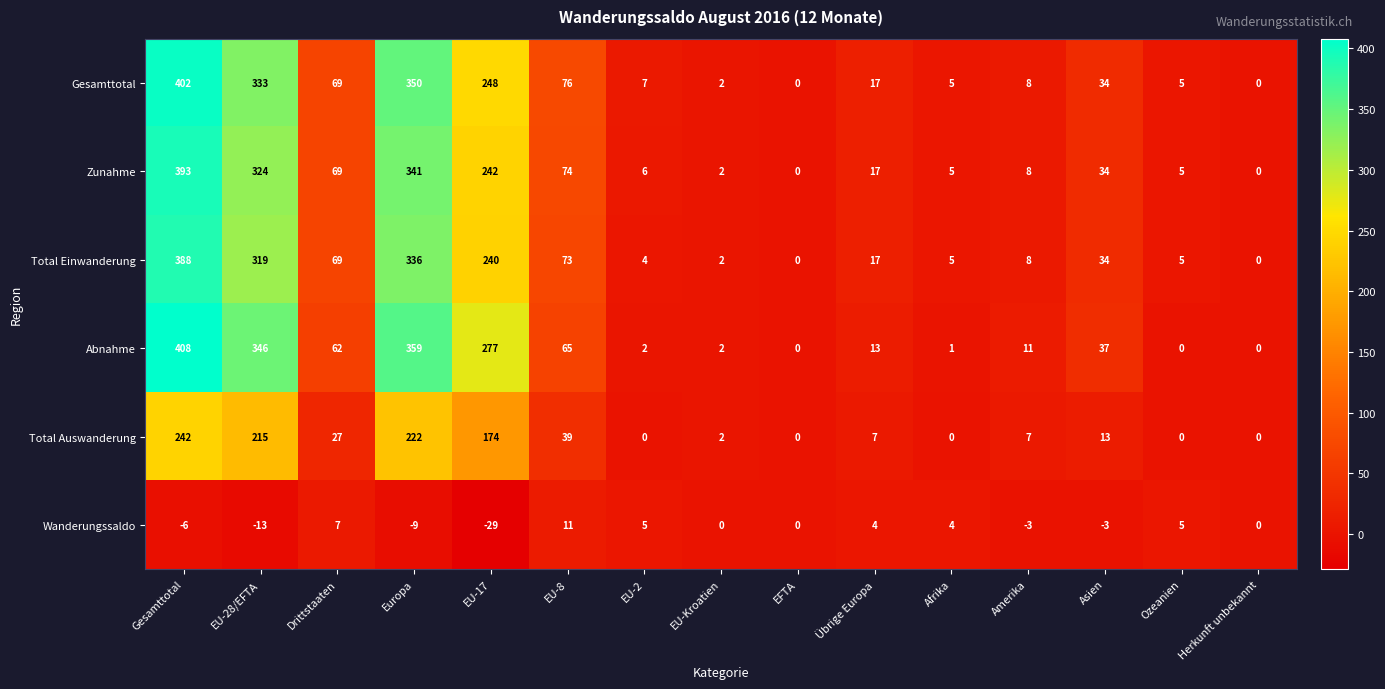

How many negative values does the Wanderungssaldo series have?

6